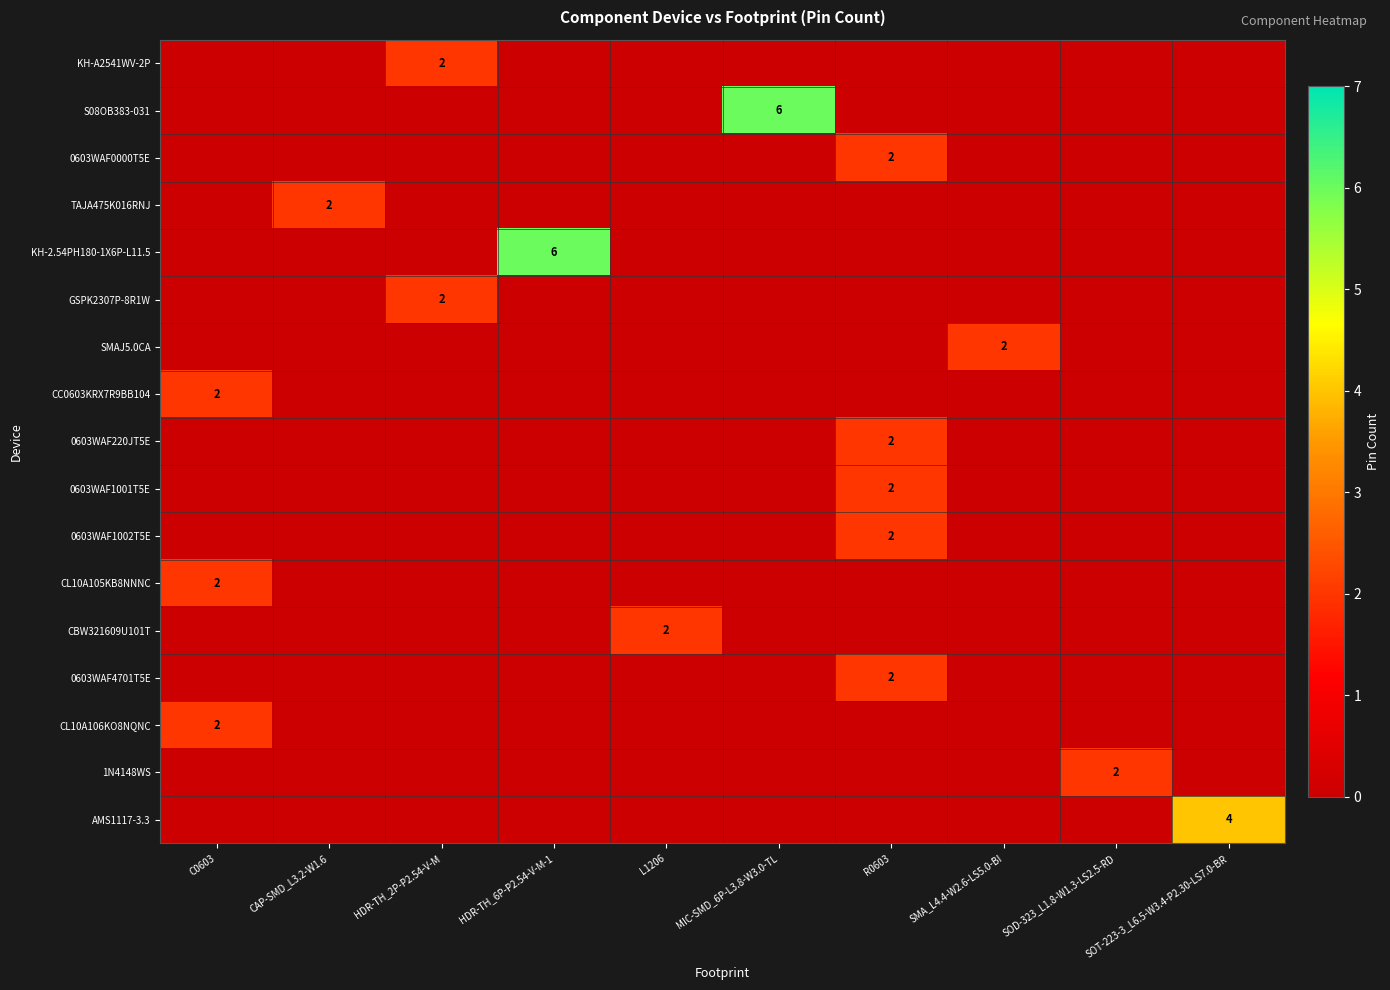

Count the number of categories in the chart.

10